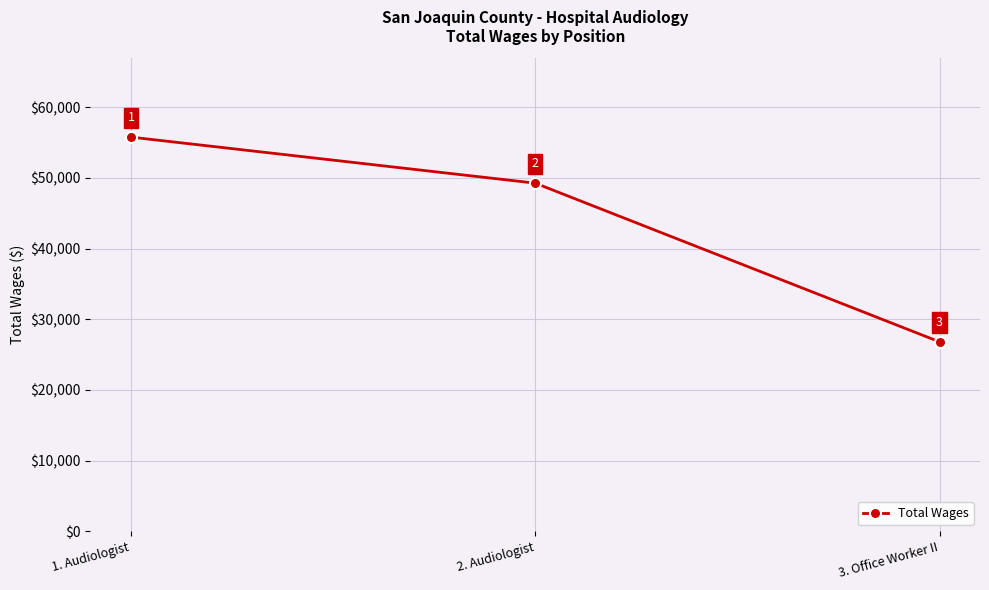

At which label is the value closest to 41295?

2. Audiologist